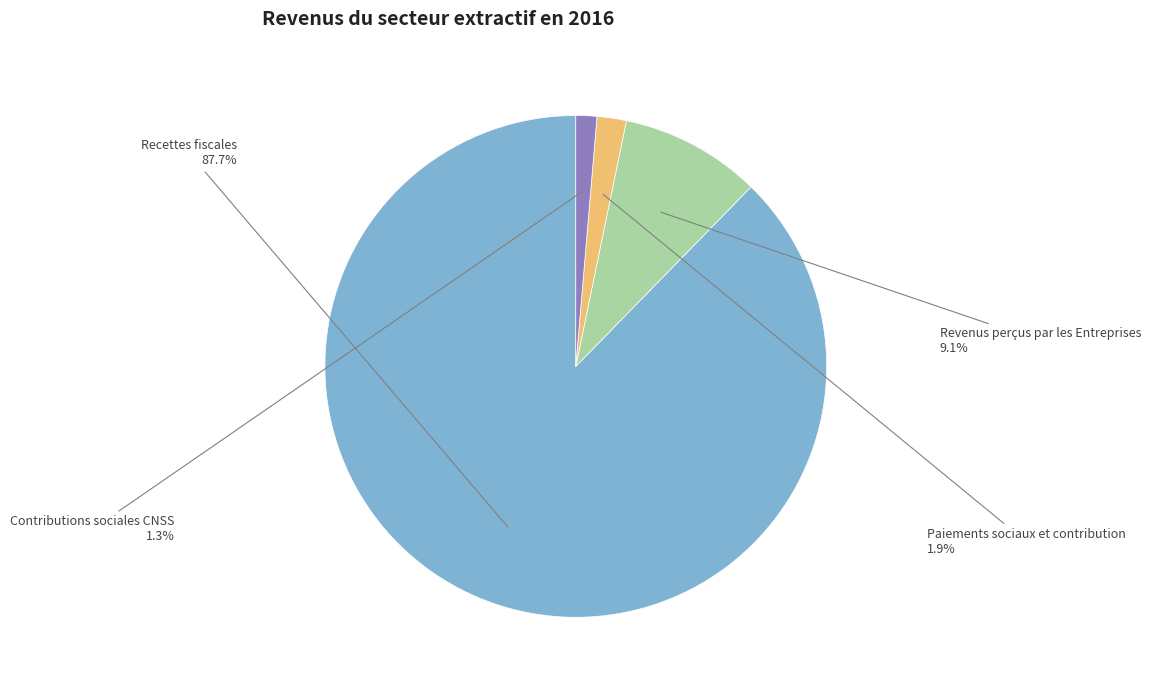

How many slices are in this pie chart?

4